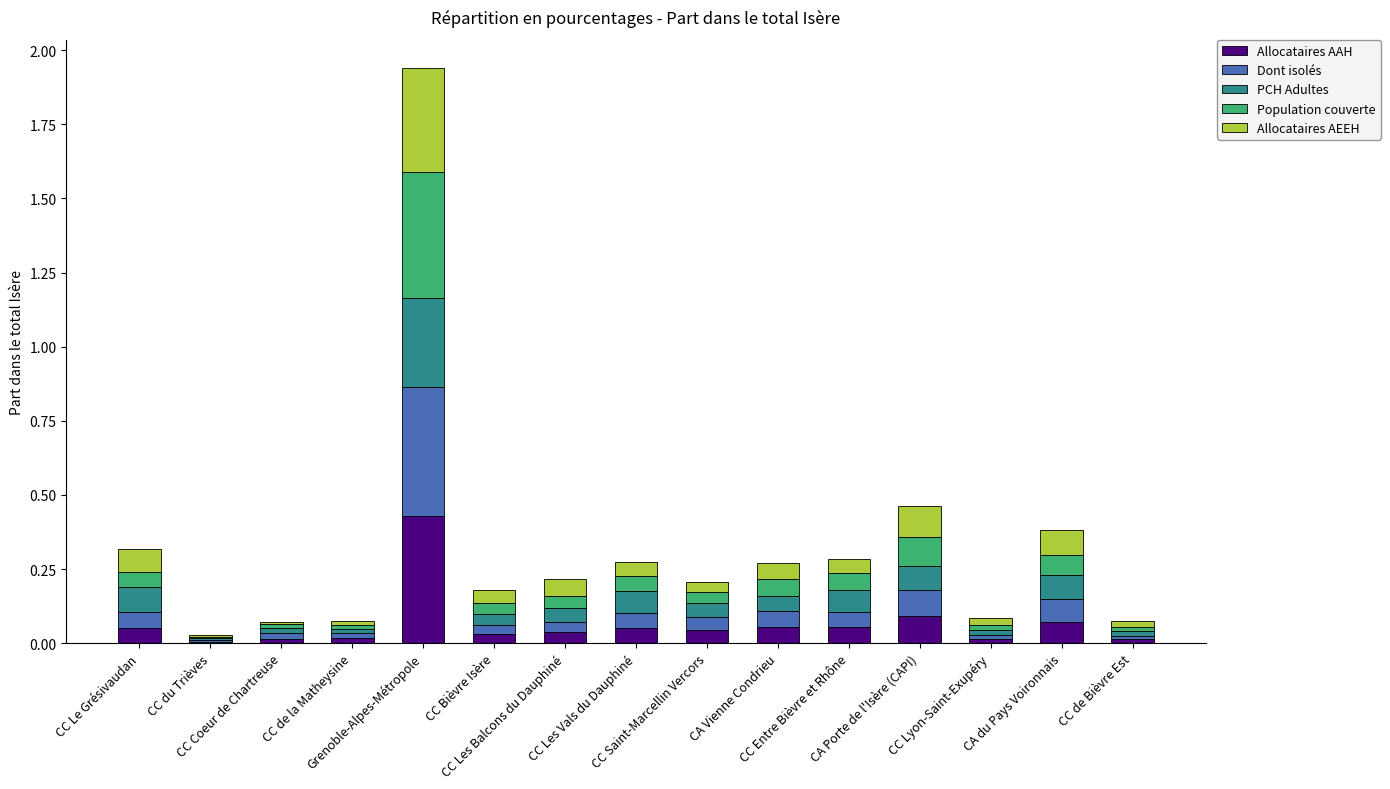

Count the number of categories in the chart.

15